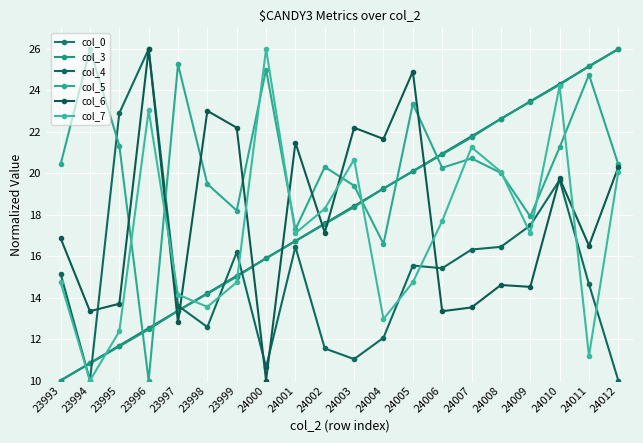

What is the sum of the col_0 values at 23996 and 24000?

28.4